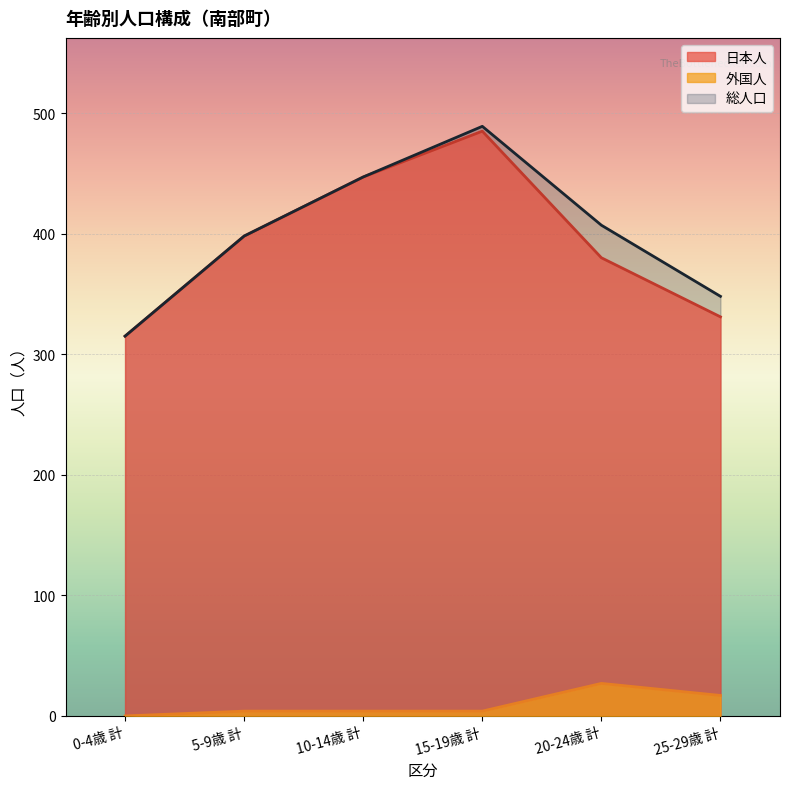

What is the maximum value for 5-9歳 計?

398